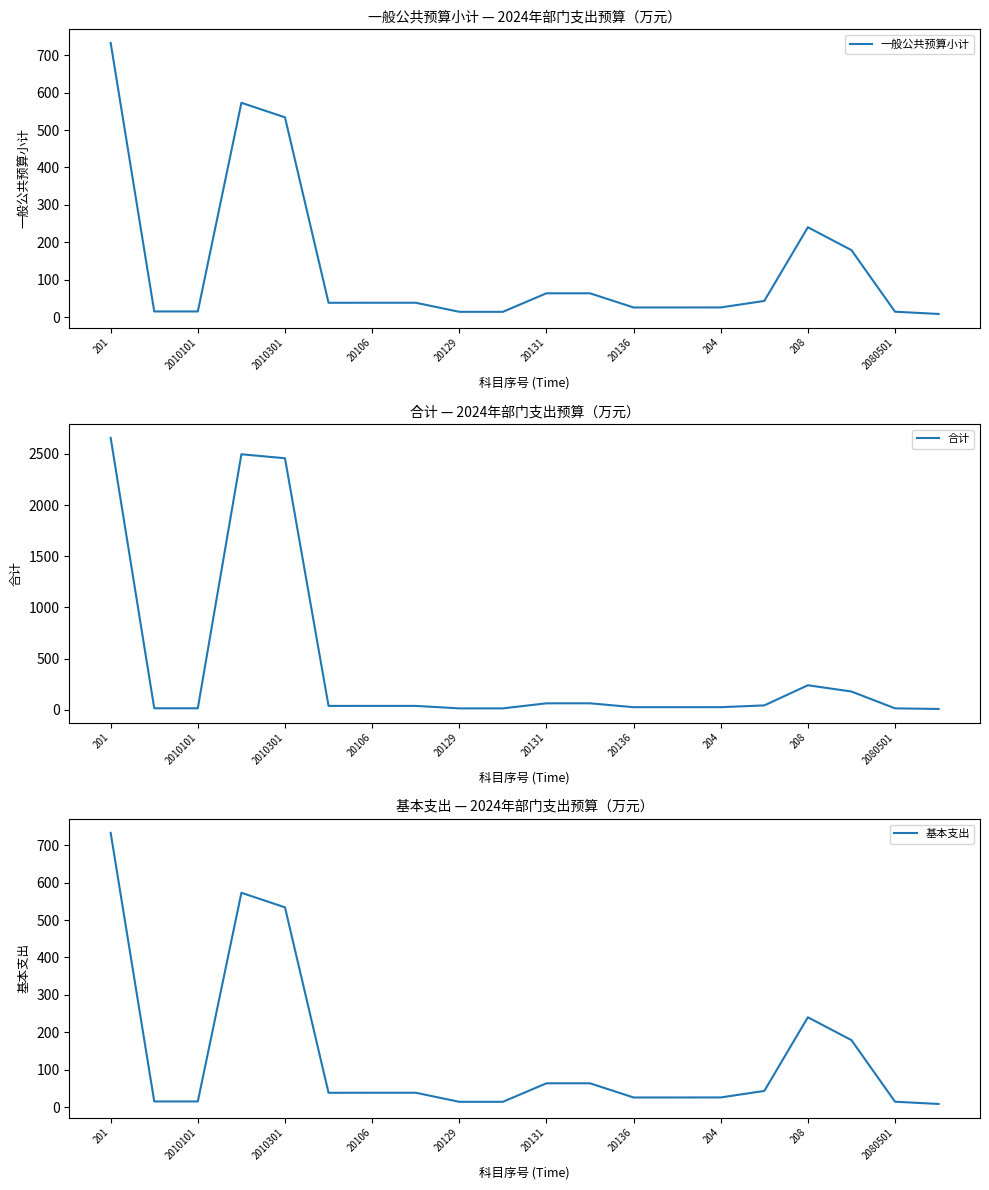

Is it true that 基本支出 equals 23.4 at 20131?

False